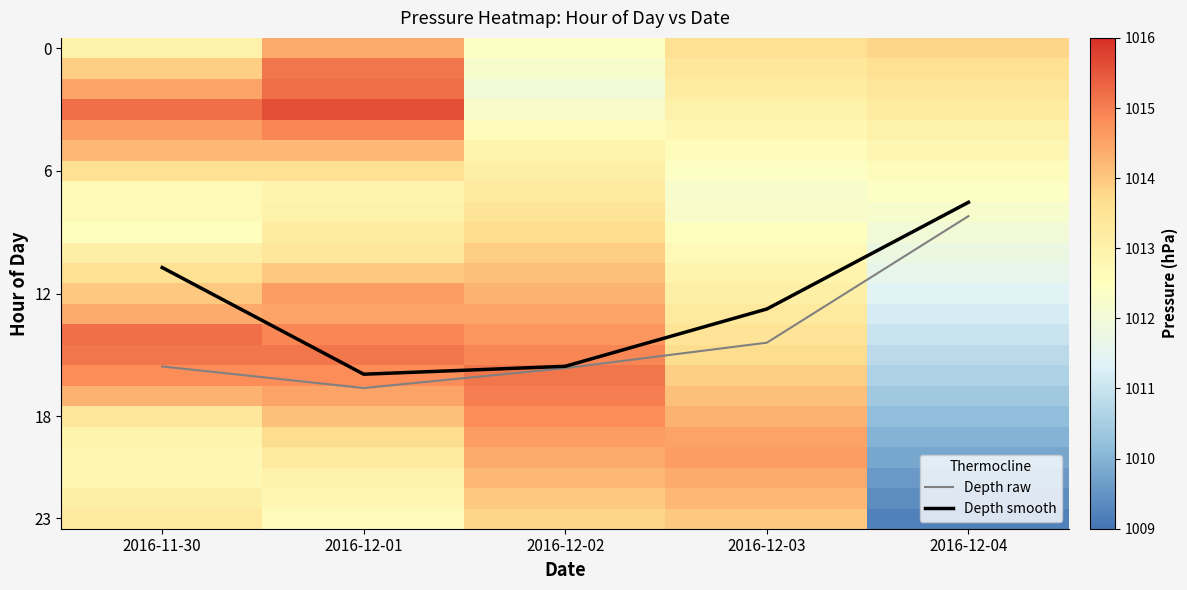

At which label is Depth smooth closest to 11?

2016-11-30